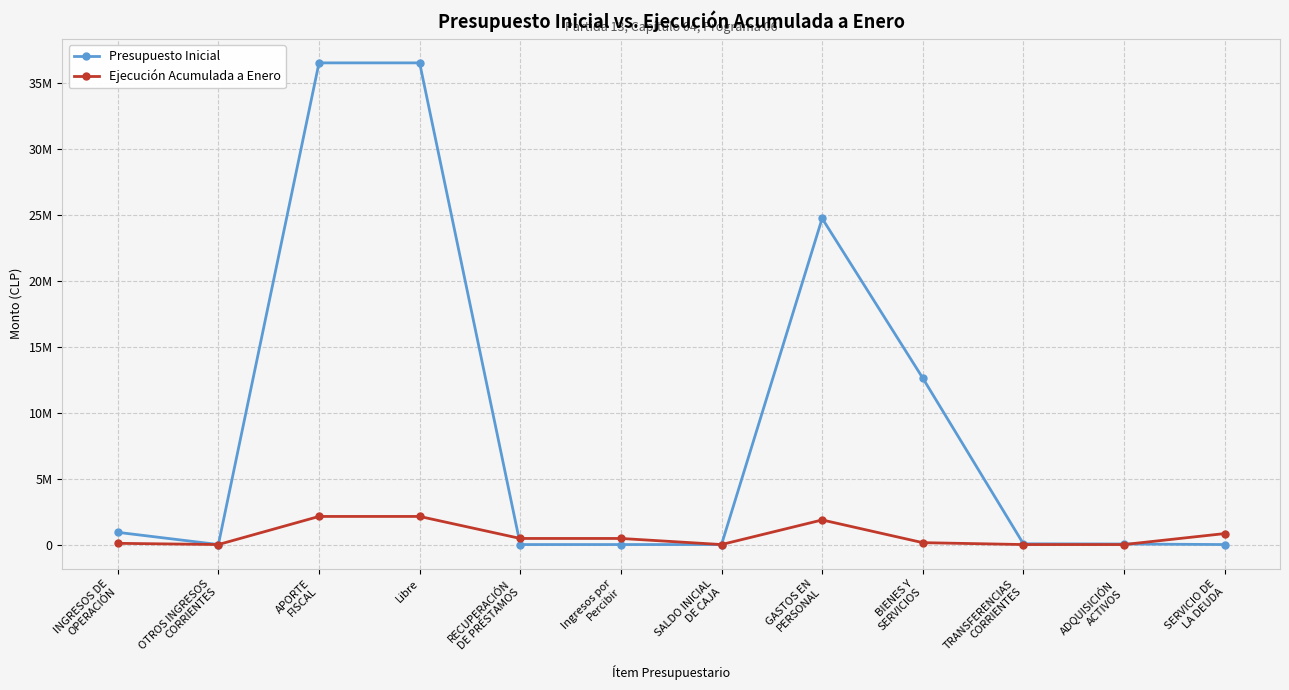

What is the spread (max minus min) of values at APORTE
FISCAL?

34367661